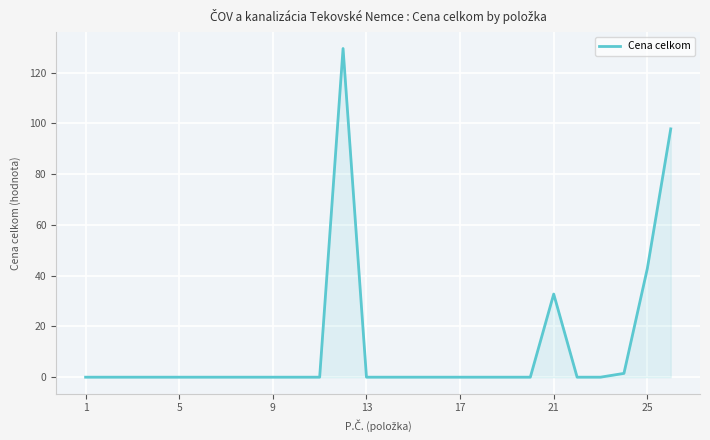

What is the difference between the maximum and minimum values?

129.5